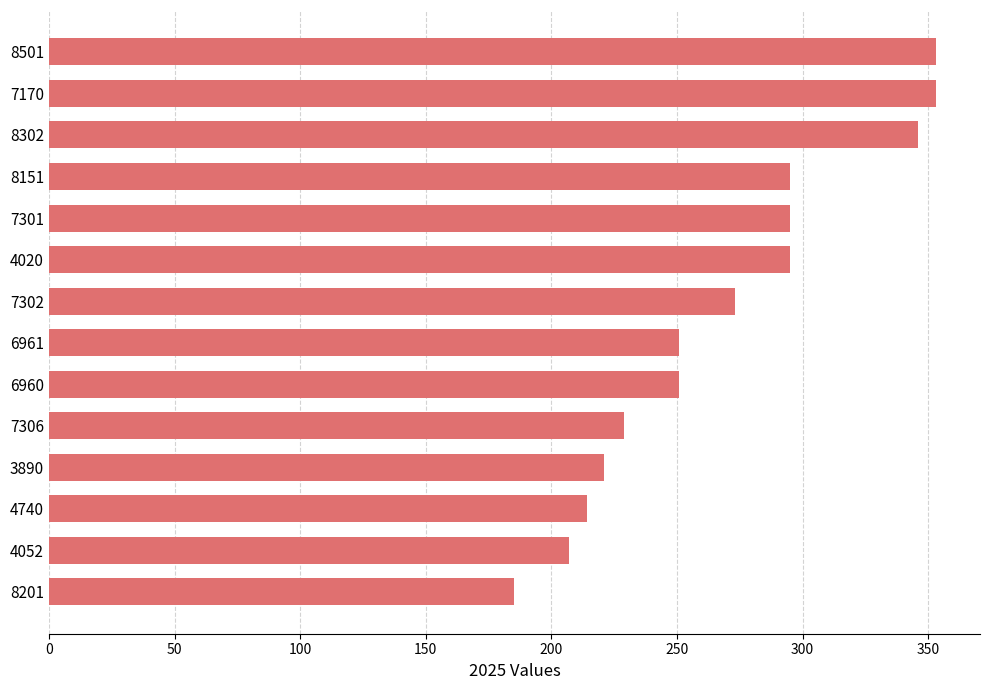

Where is the data nearest to the value 269?

7302